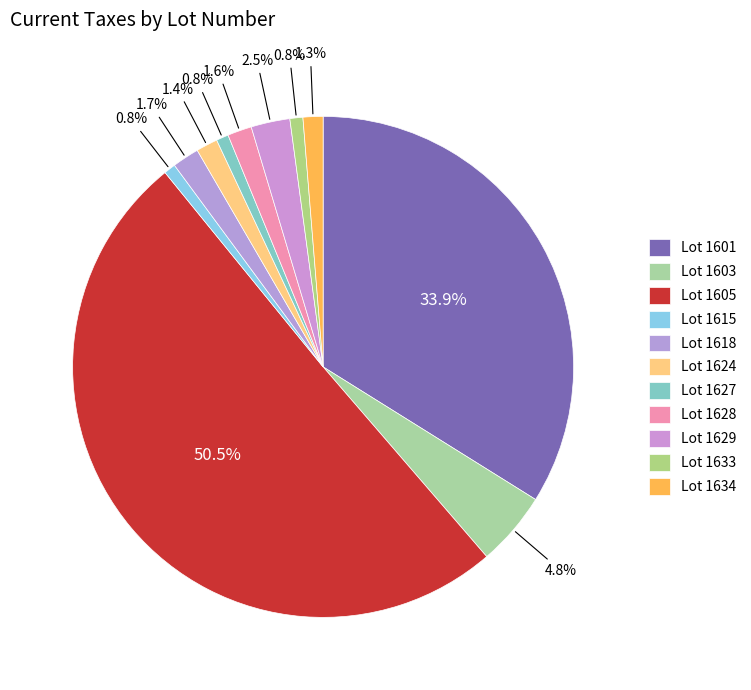

Which slice is the smallest?

1615